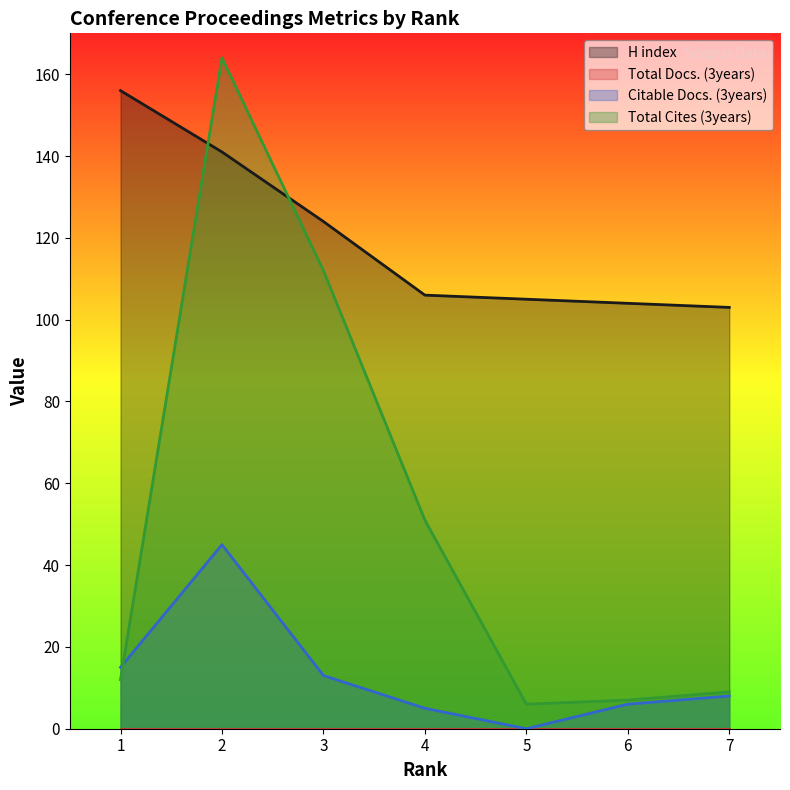

Is the value of H index at 6 greater than the value of Citable Docs. (3years) at 1?

Yes